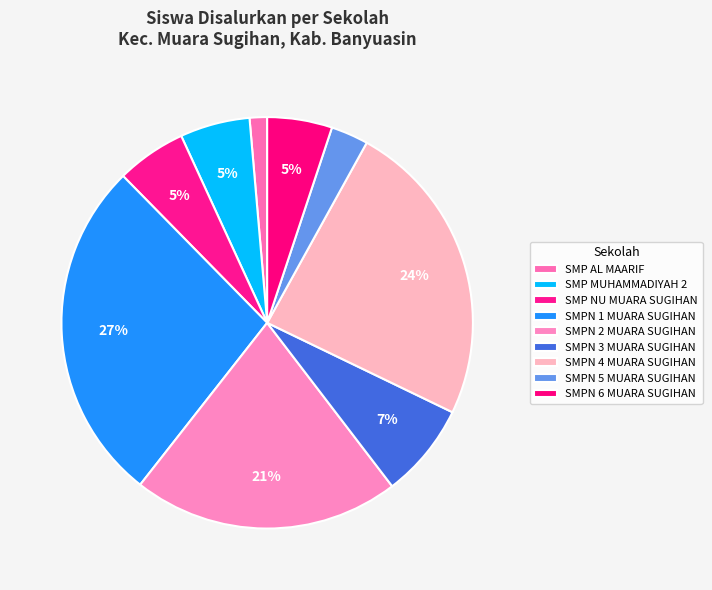

To the nearest percent, what is the average slice percentage?

11%